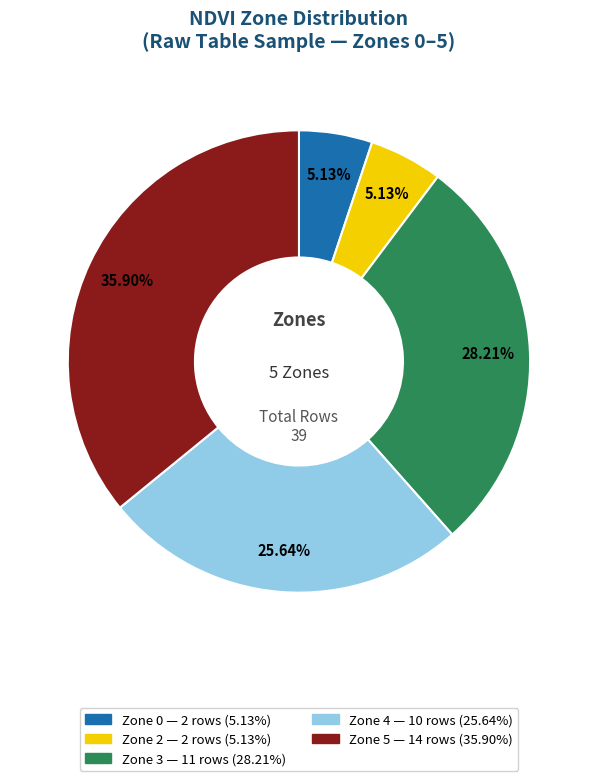

To the nearest percent, what portion does Zone 5 represent?

36%